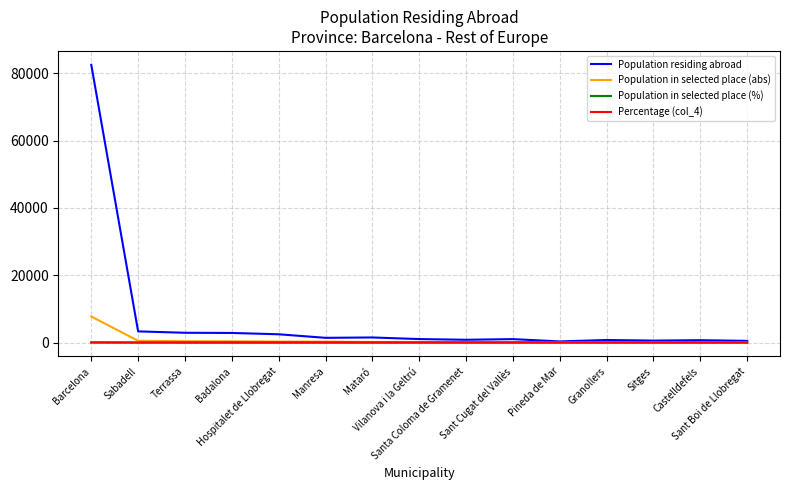

Which series has the widest spread of values?

Population residing abroad